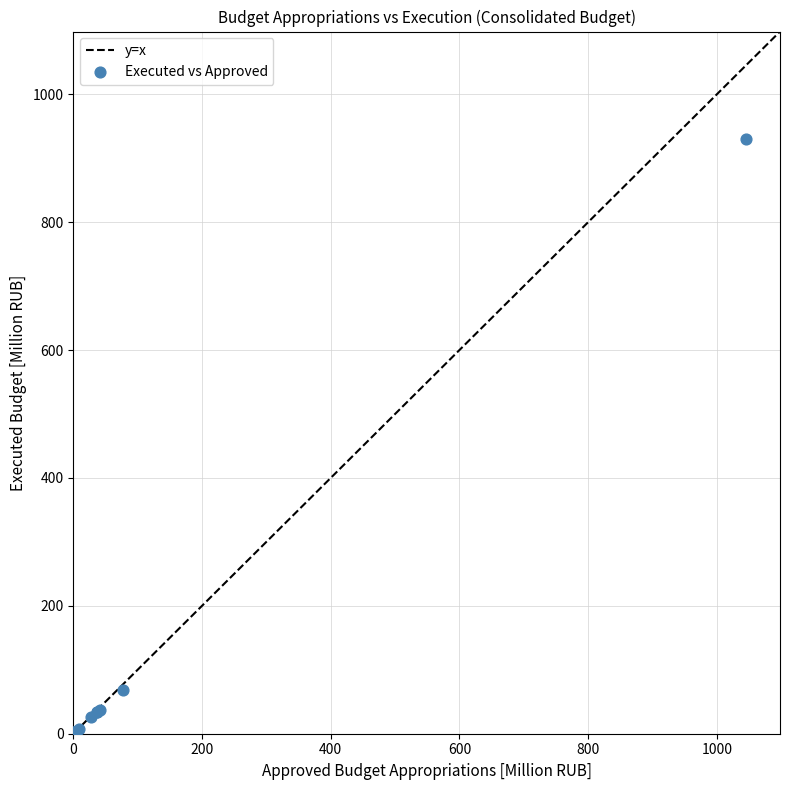

What Y value in the scatter plot is closest to 465?

68.4